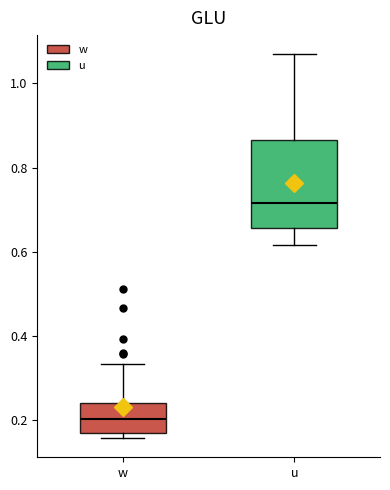

Which box's median line is the lowest?

w